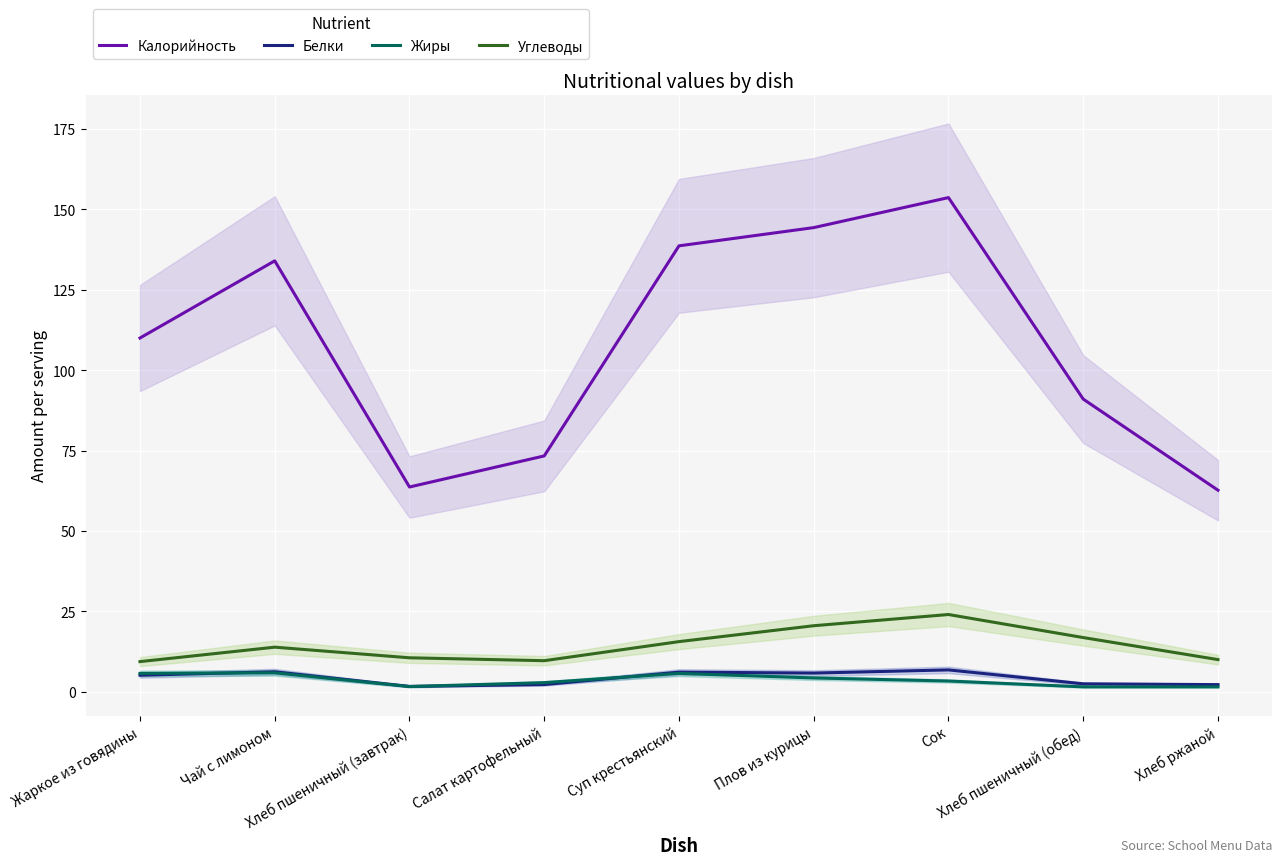

Where does the Калорийность series first go above 110?

Чай с лимоном